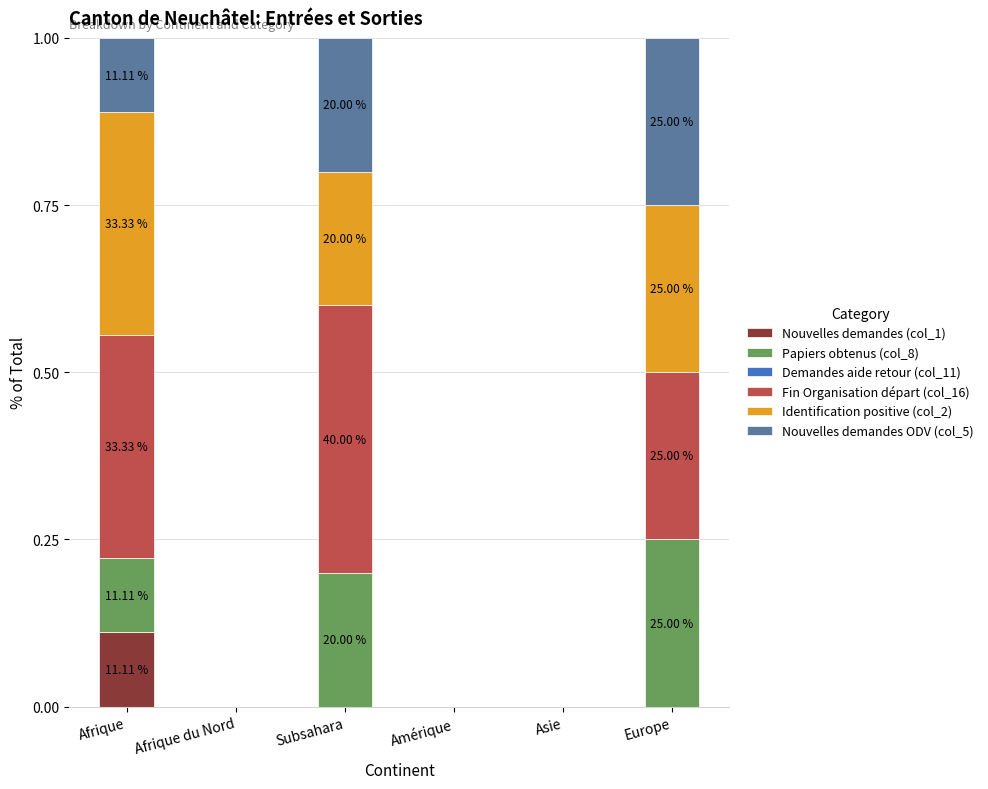

Does the chart contain stacked bars?

Yes